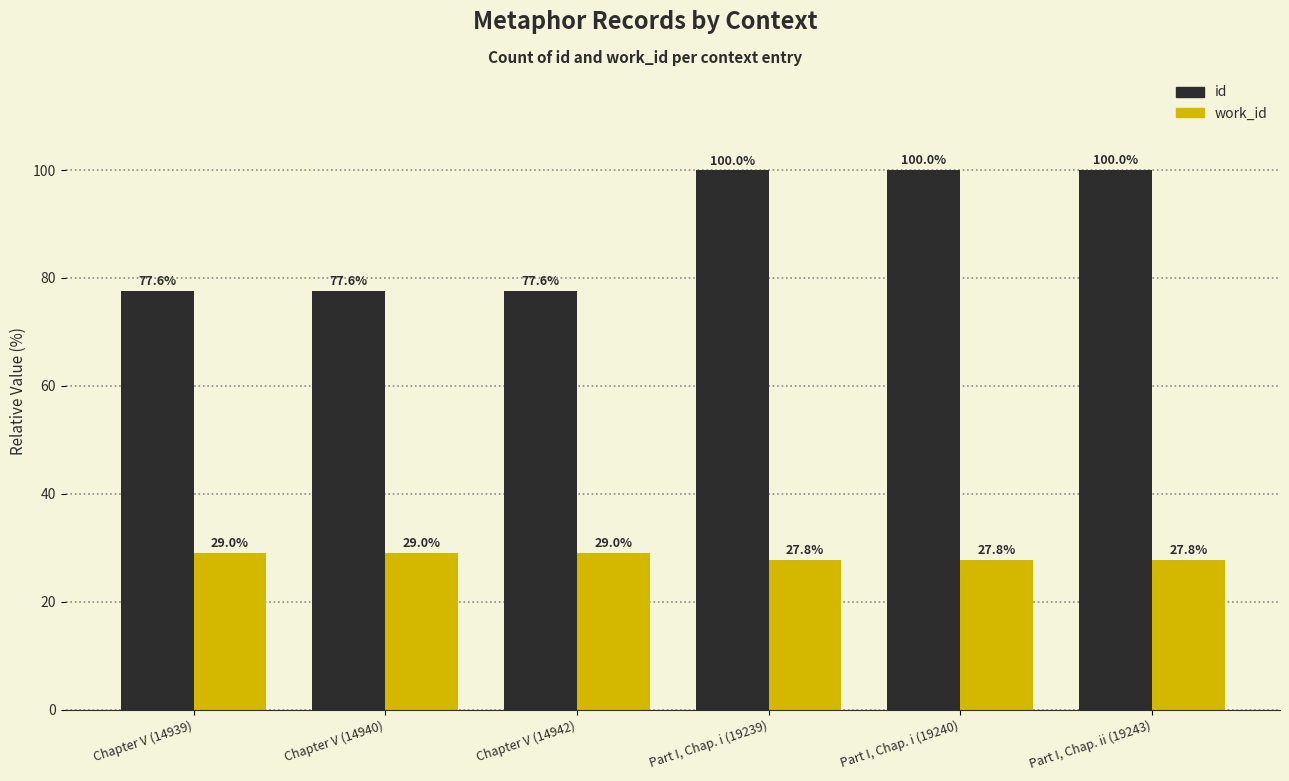

What is the minimum value shown in the chart?

27.8